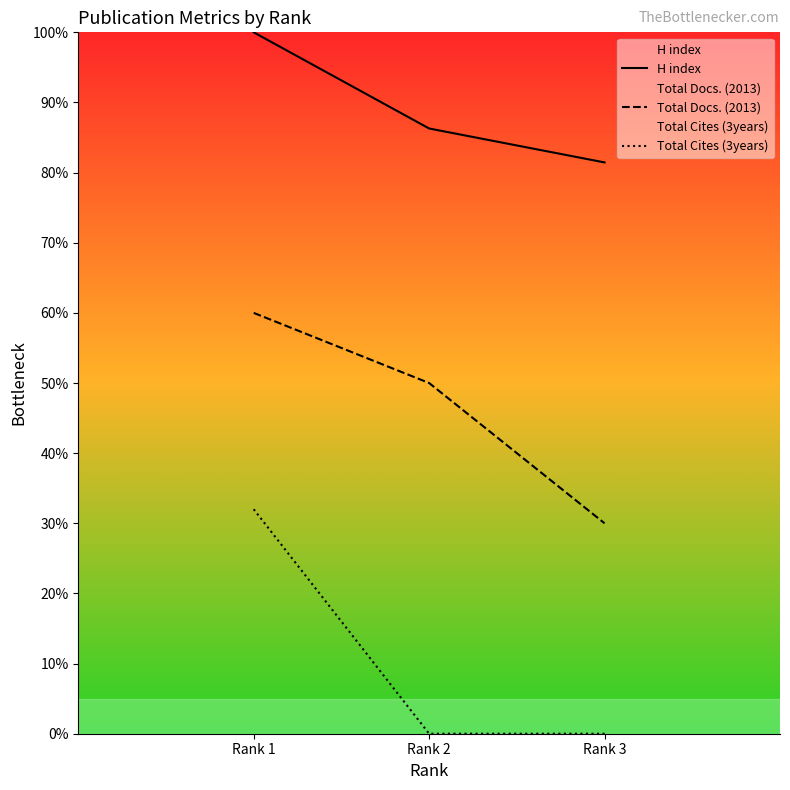

Which series has the largest range (max minus min)?

Total Cites (3years)